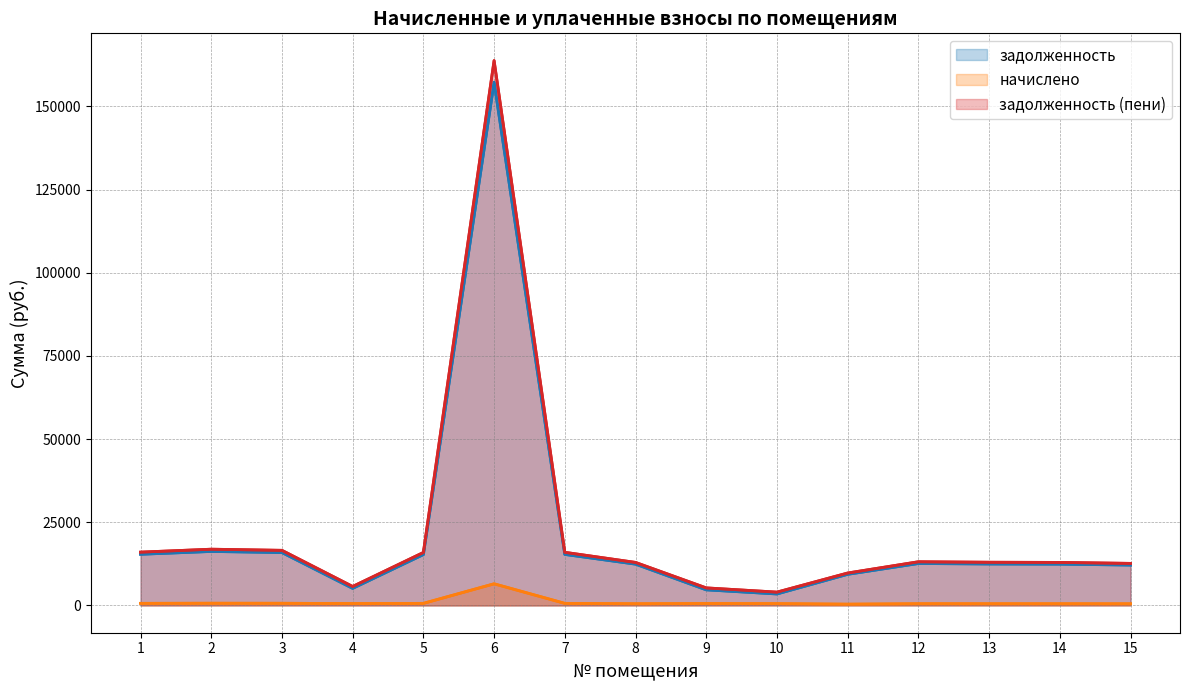

How many lines are shown in the chart?

3